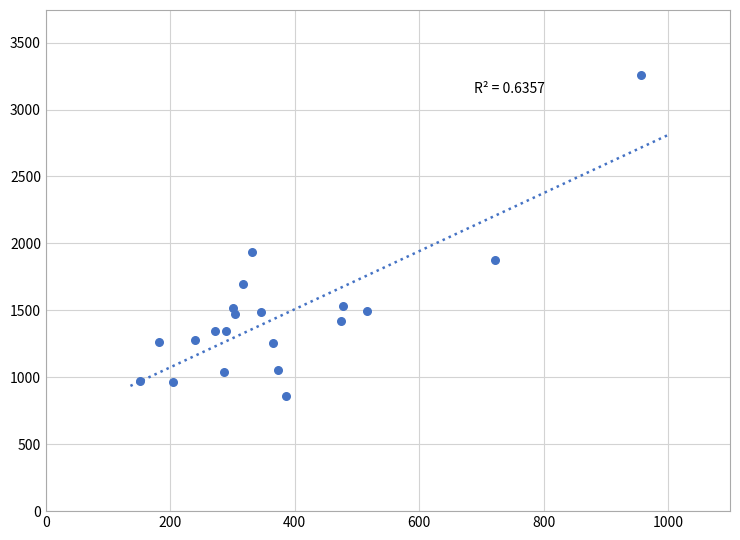

What is the range of X values (max minus min)?

805